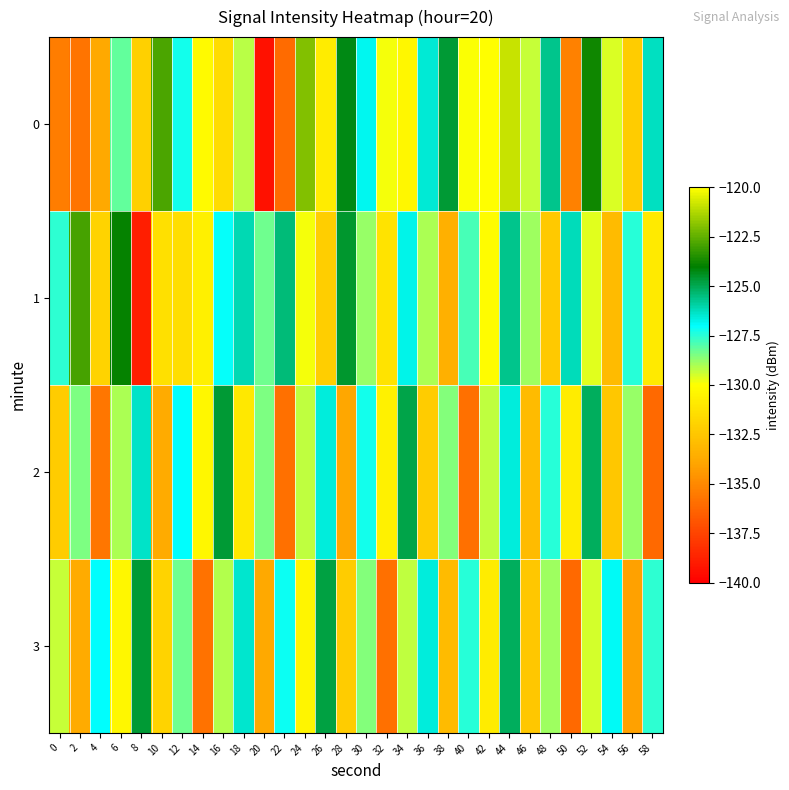

What is the total value across all series at 18?

-512.8